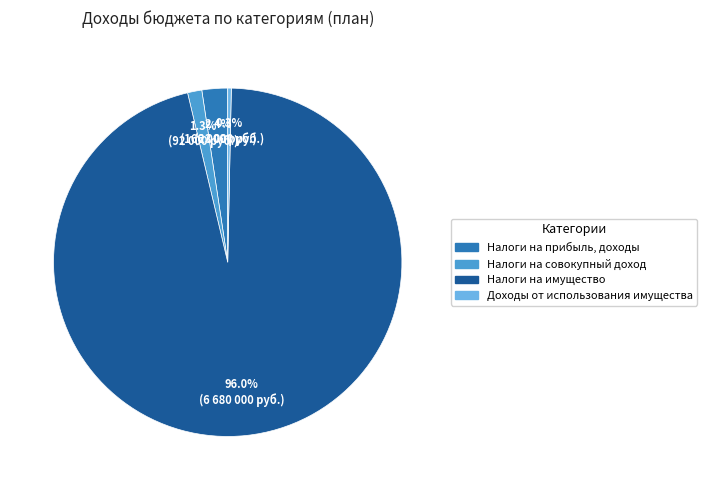

How many segments does this pie chart have?

4